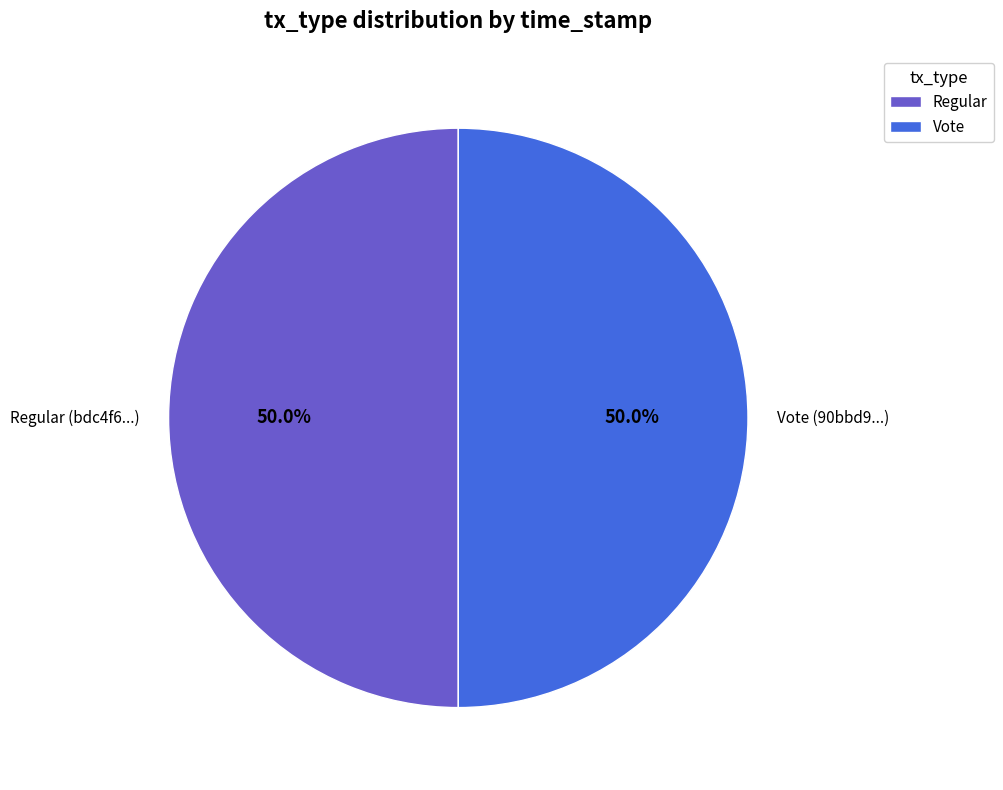

What is the ratio of the value at Vote (90bbd9...) to the value at Regular (bdc4f6...)?

1.0